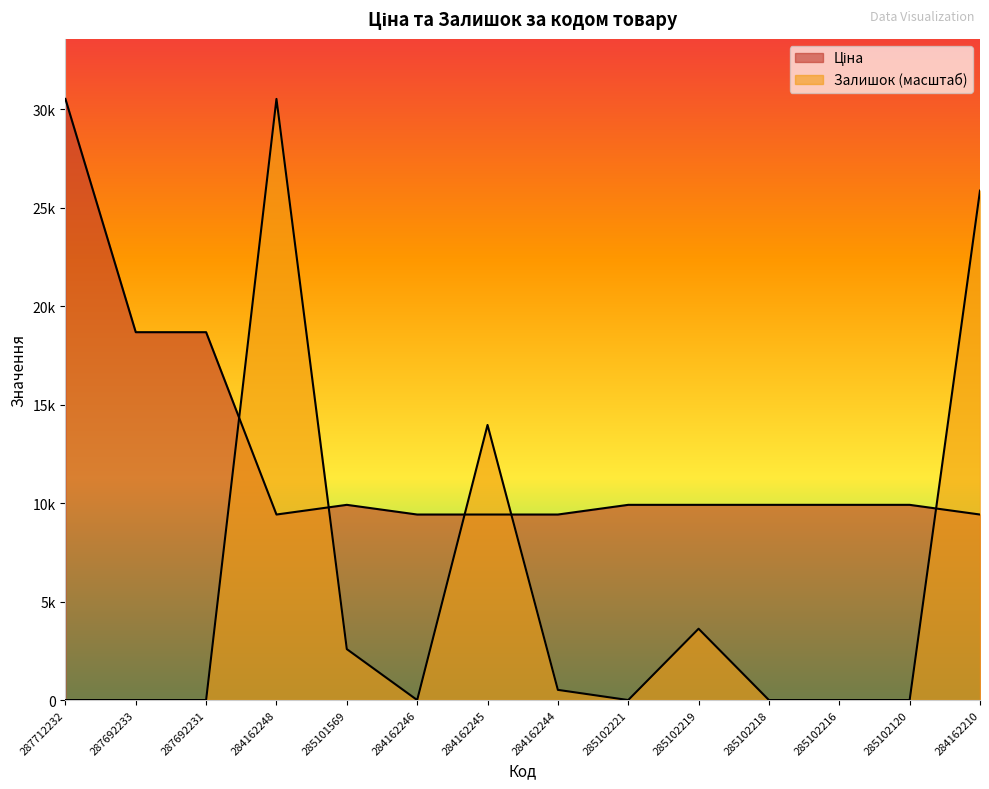

What is the average value of the Залишок series?

5504.0